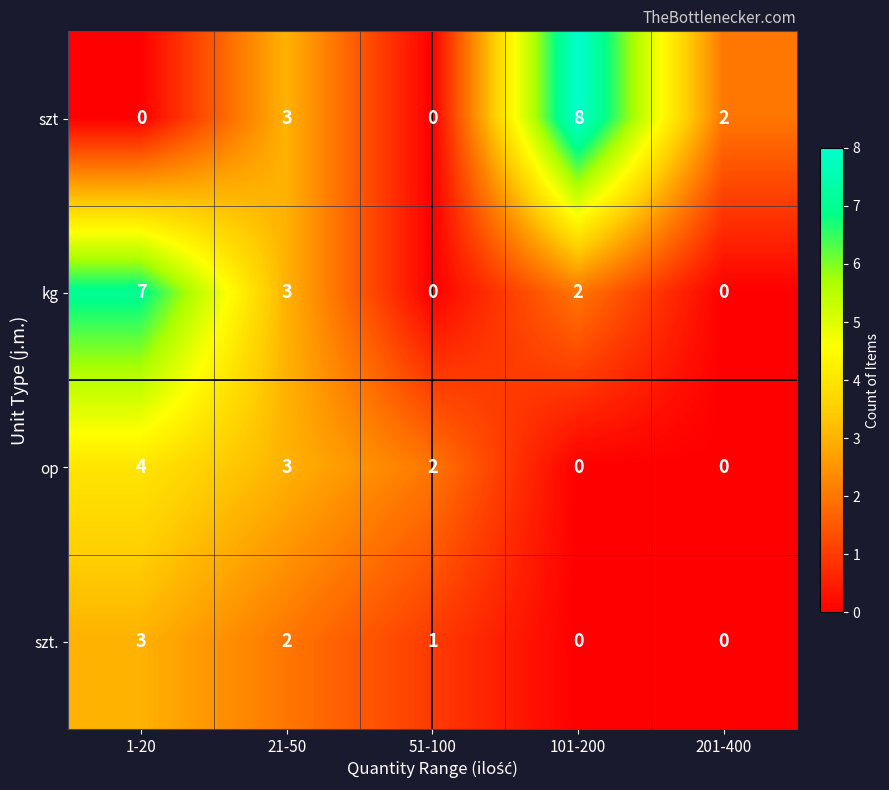

True or false: op has a value of 2 at 51-100.

True